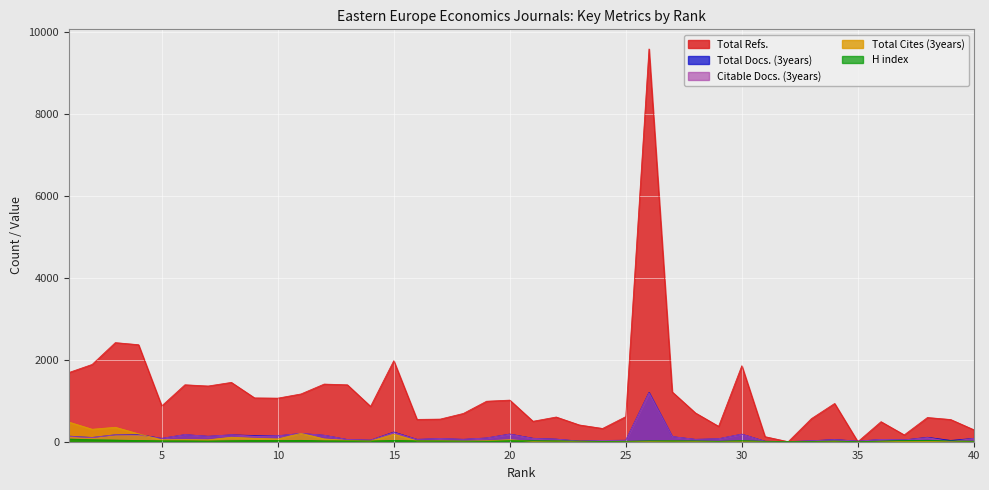

At which label is Total Docs. (3years) closest to 602?

15